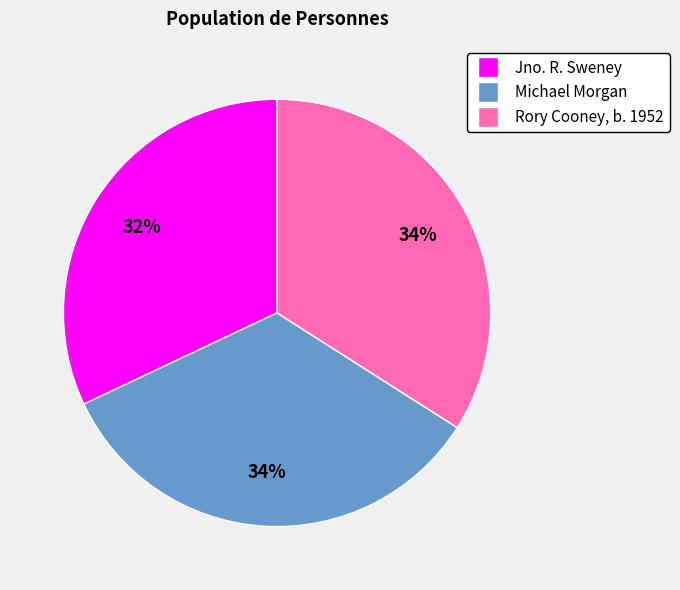

Approximately how many times larger is the value at Rory Cooney, b. 1952 compared to Michael Morgan?

1.0